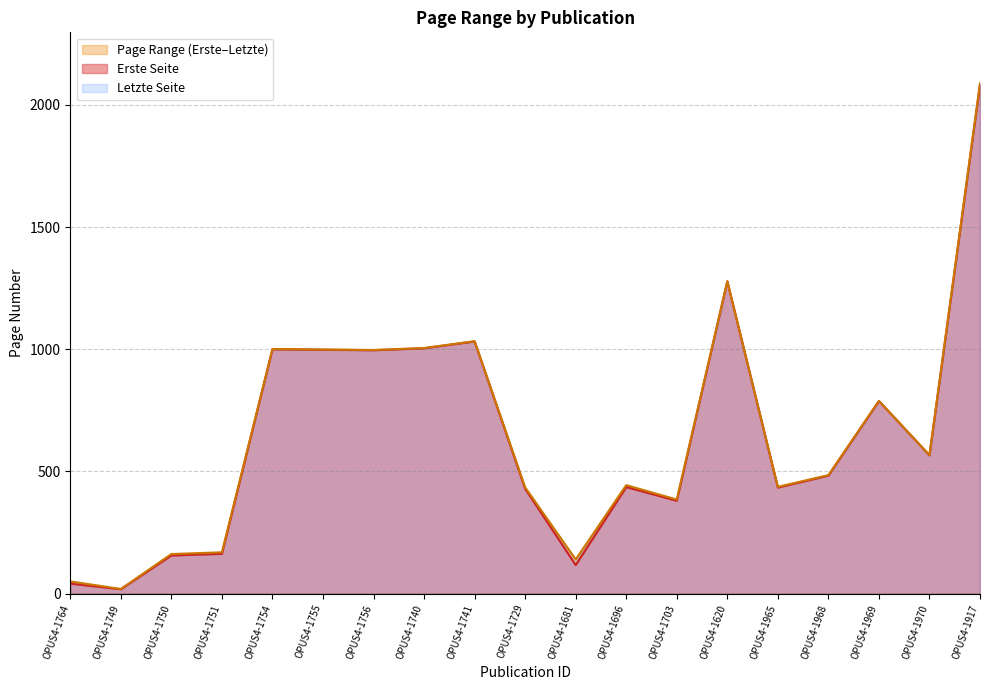

At which label does Letzte Seite first exceed 485?

OPUS4-1754